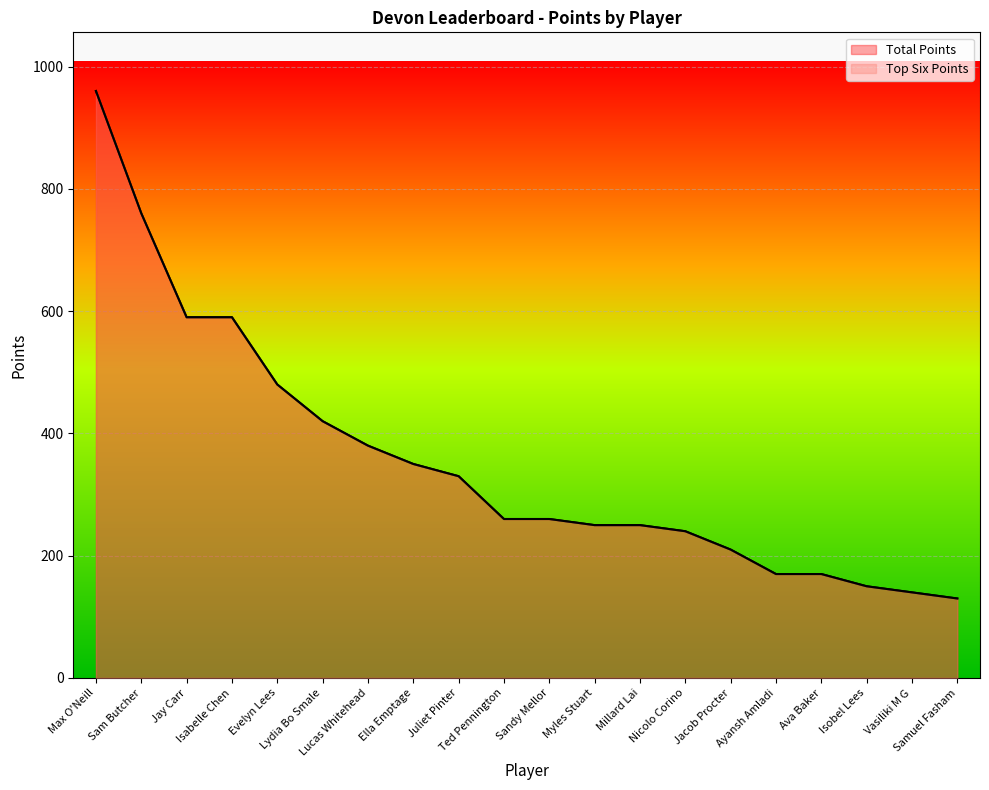

Which series changed the most between Max O'Neill and Sandy Mellor?

Top Six Points